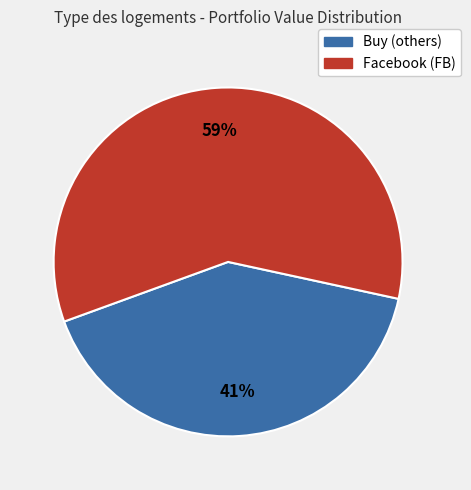

To the nearest percent, what is the difference between the largest and smallest slice percentages?

18%